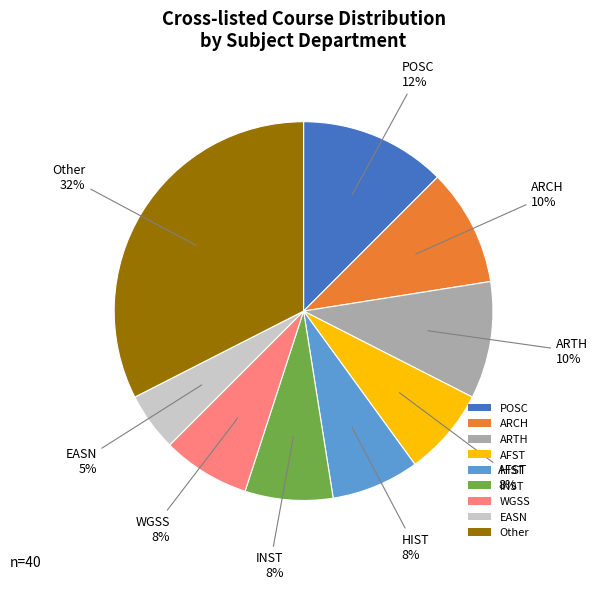

Which slice is the largest?

Other